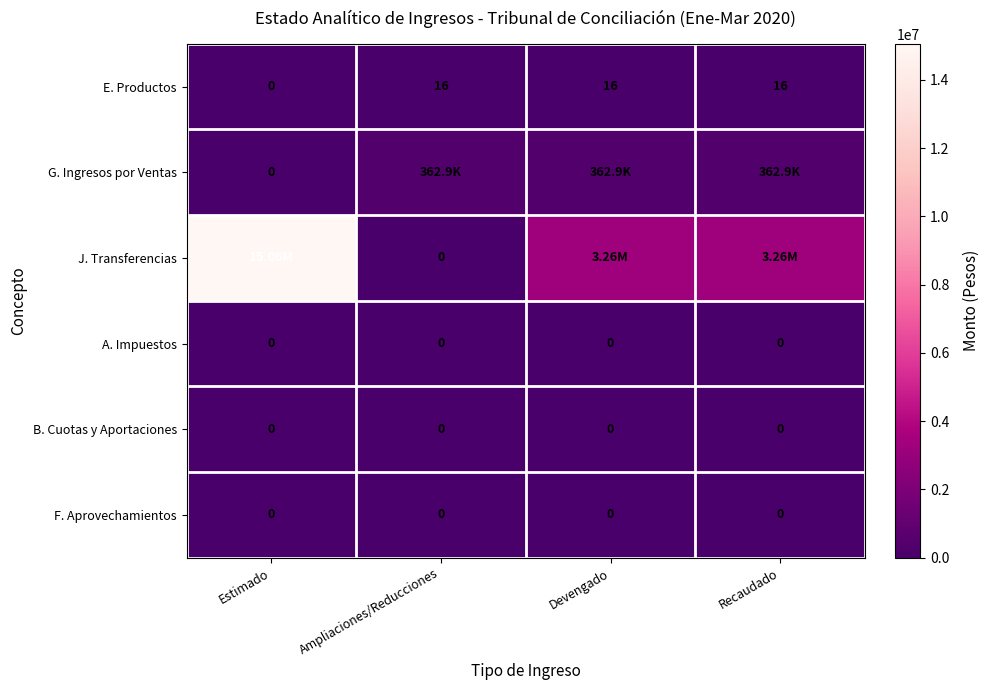

What is the sum of the E. Productos values at Estimado and Recaudado?

16